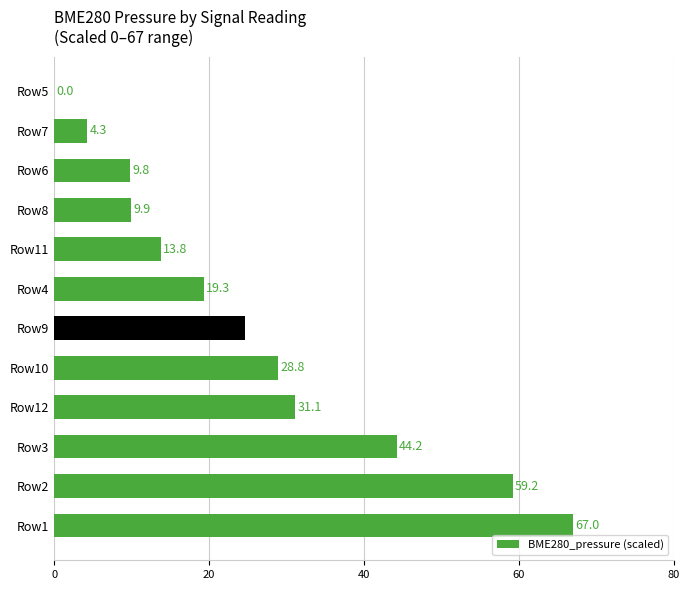

Count the number of categories in the chart.

12